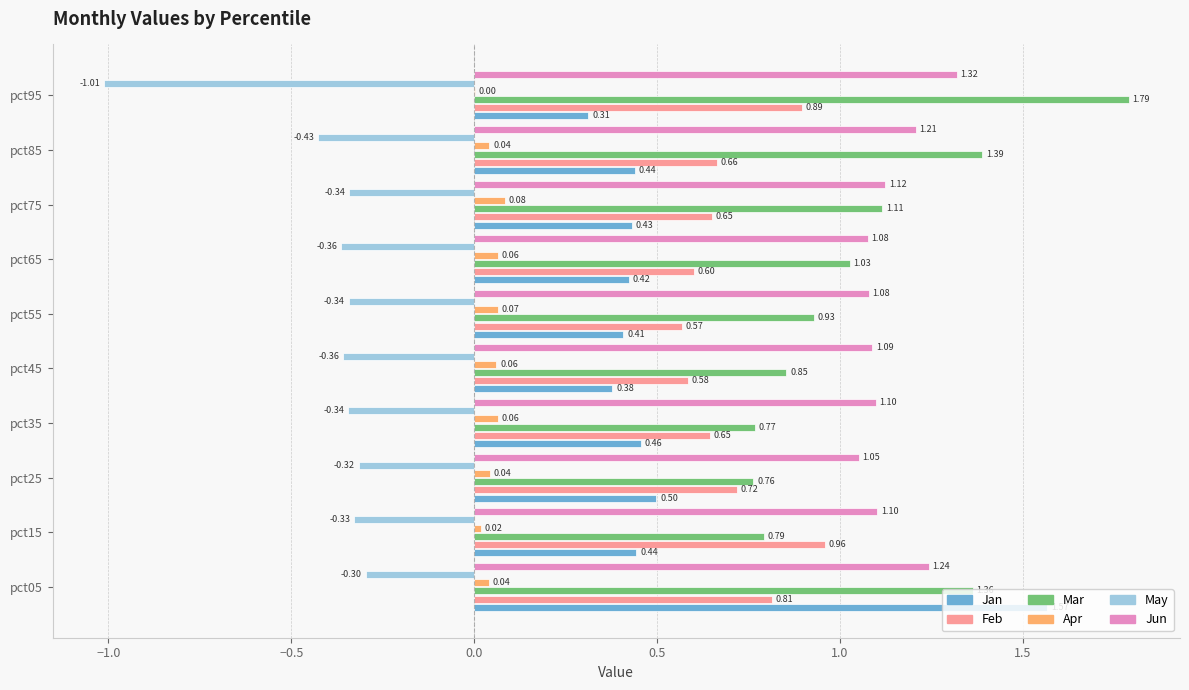

Which series has the largest total across all categories?

Jun